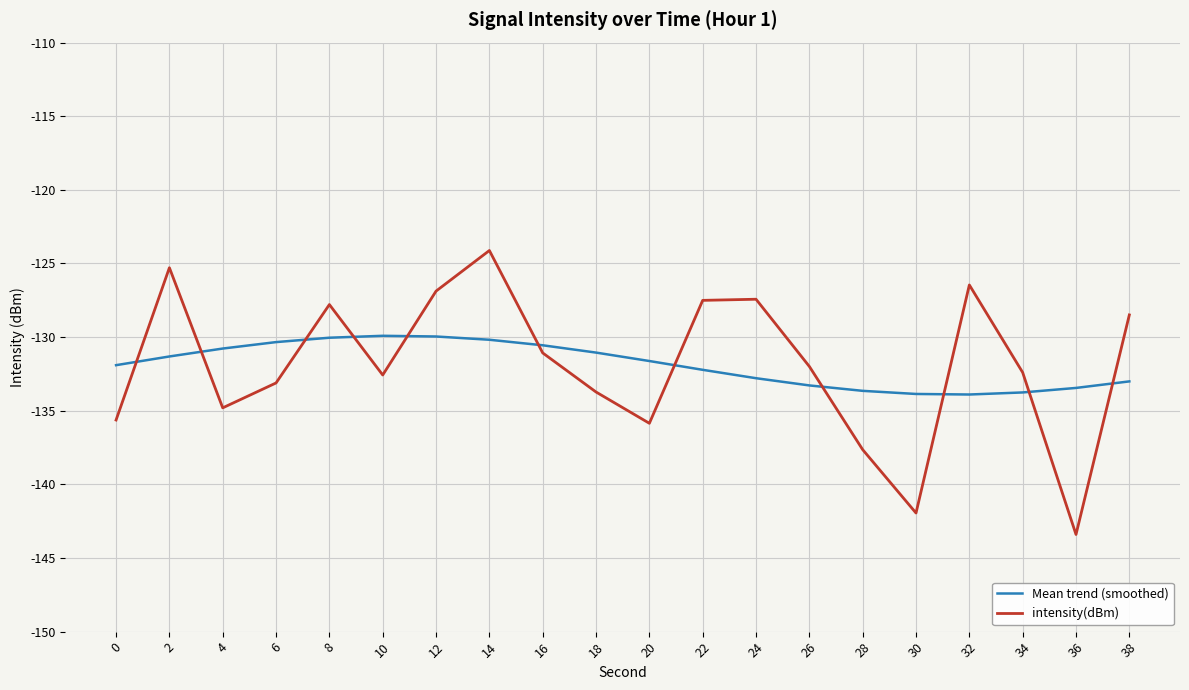

Is the value of Mean trend (smoothed) at 0 greater than the value of intensity(dBm) at 4?

Yes